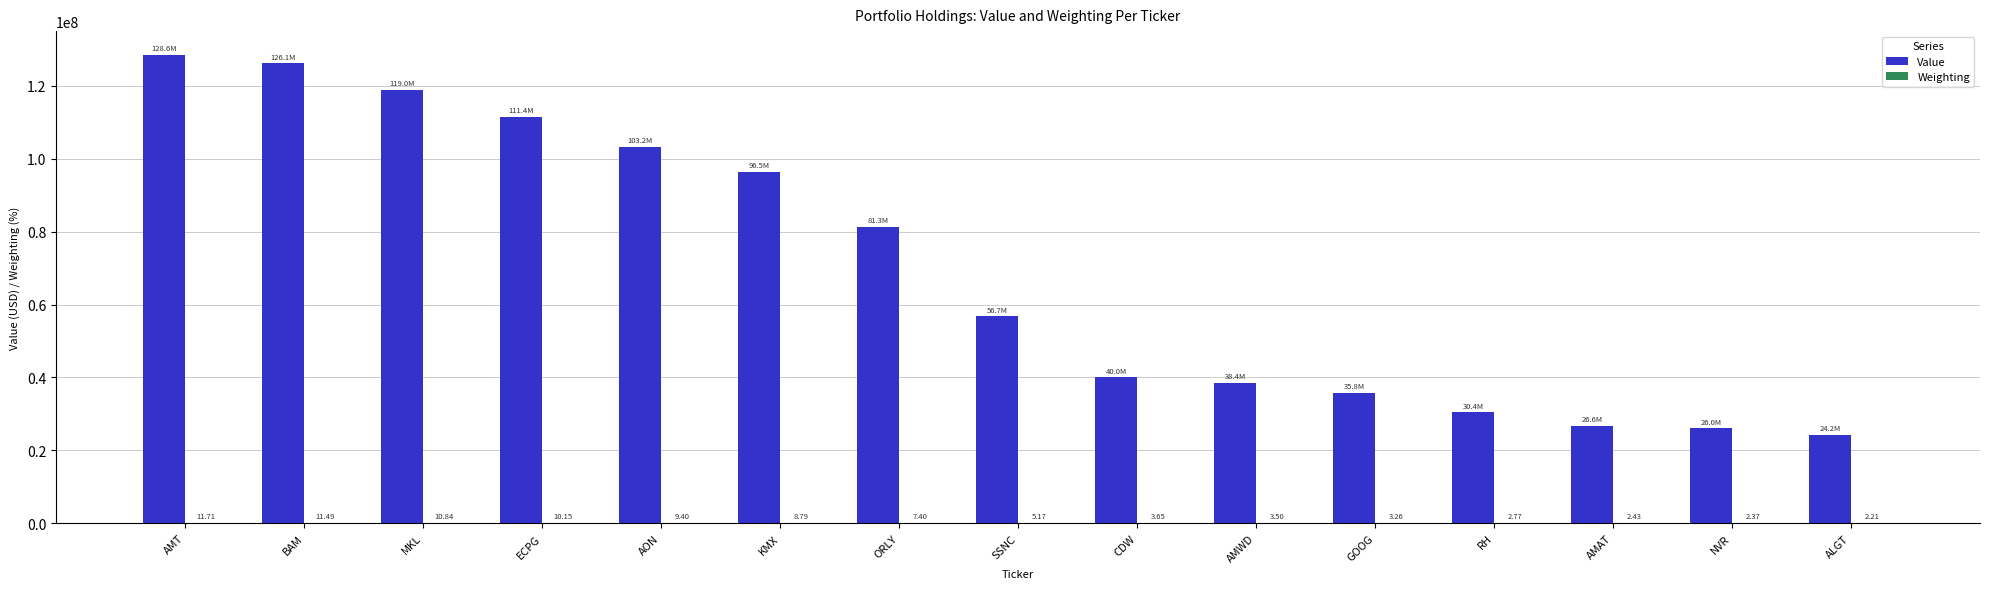

At which category does the chart reach its peak across all series?

AMT